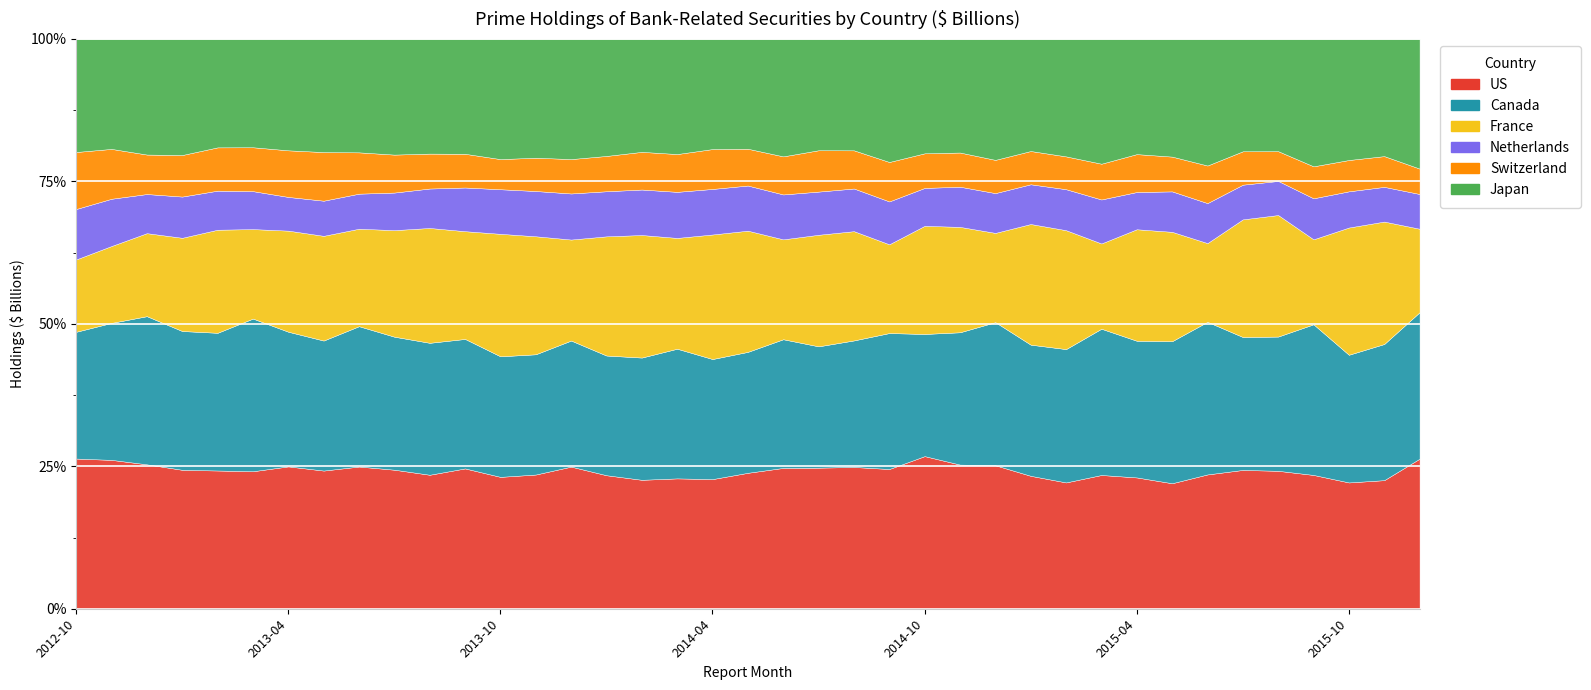

Is it true that Japan equals 277.5 at 2013-02?

False